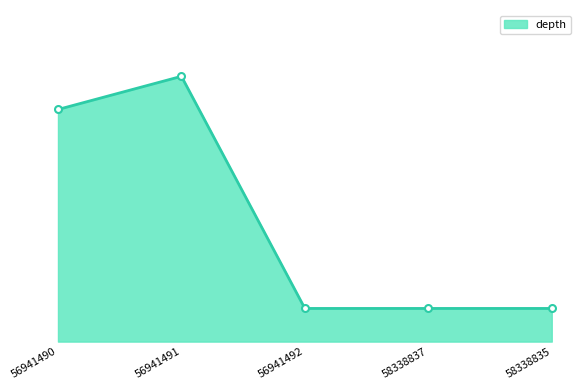

Does the chart have visible grid lines?

No